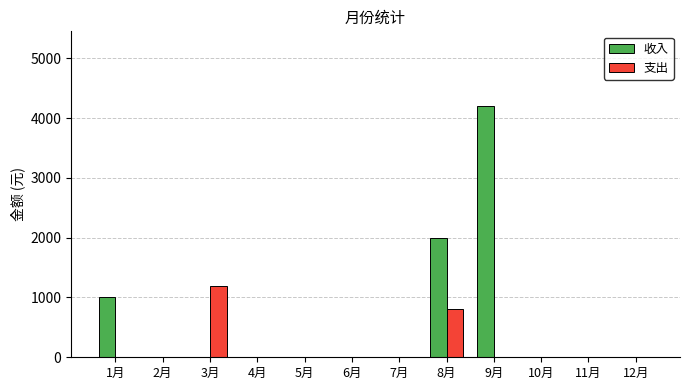

What is the maximum value for 支出?

1200